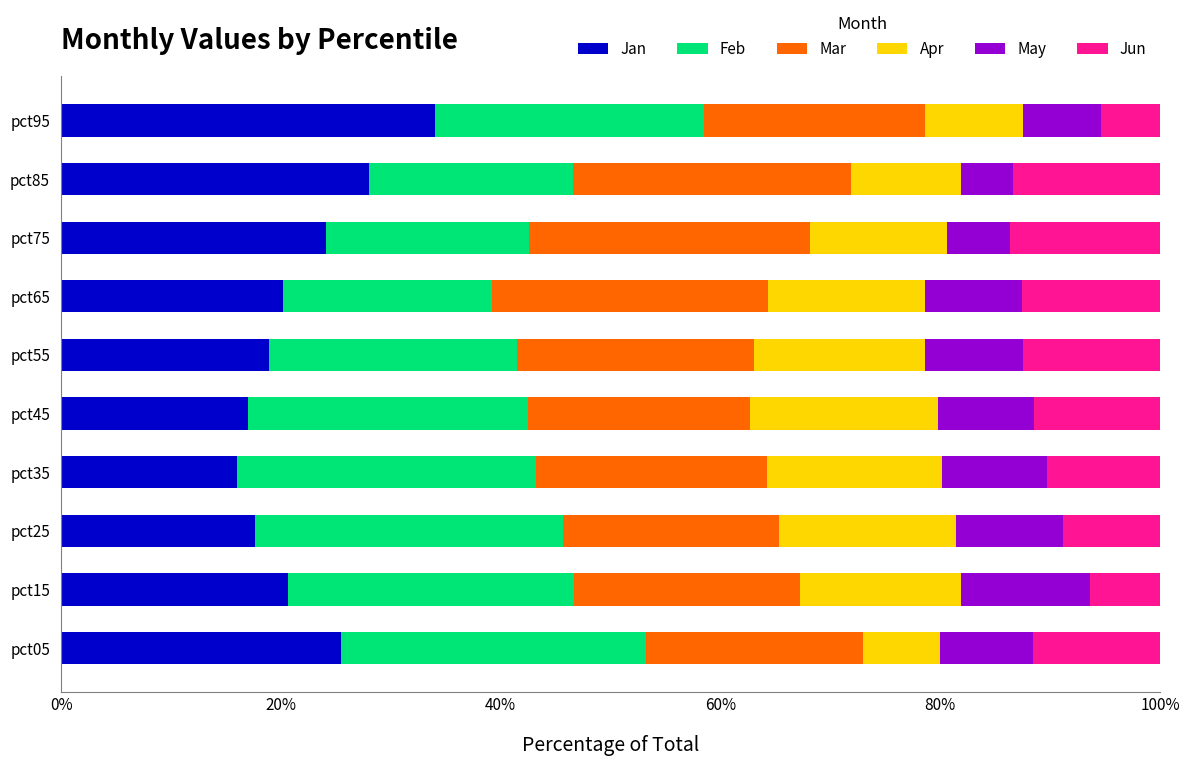

What is the average value of the Jan series?

22.2